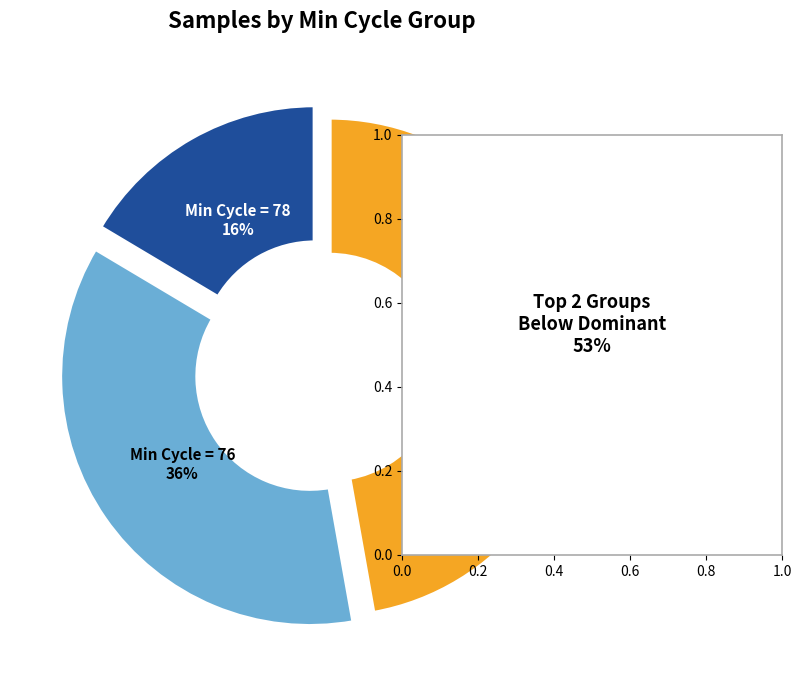

True or false: Min Cycle = 77 accounts for 47% of the total.

True